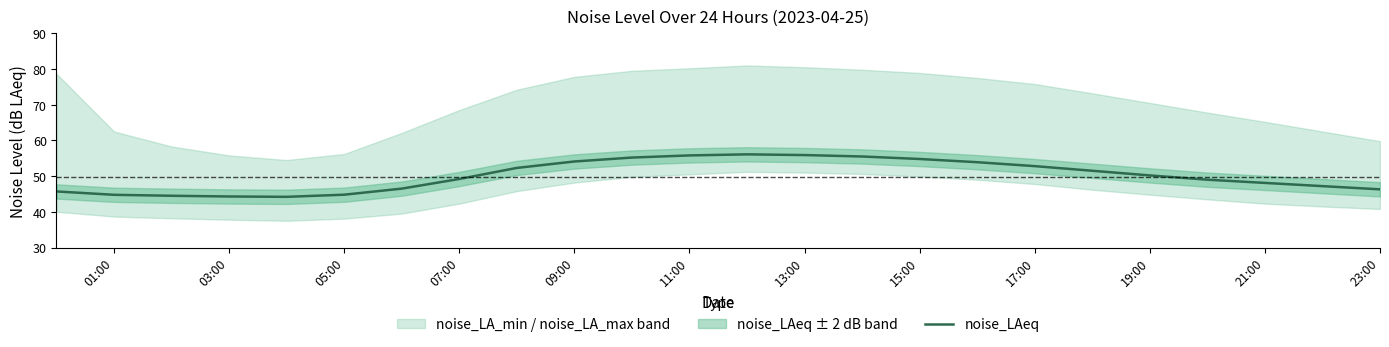

True or false: noise_LAeq has a value of 48.1 at 21:00.

True